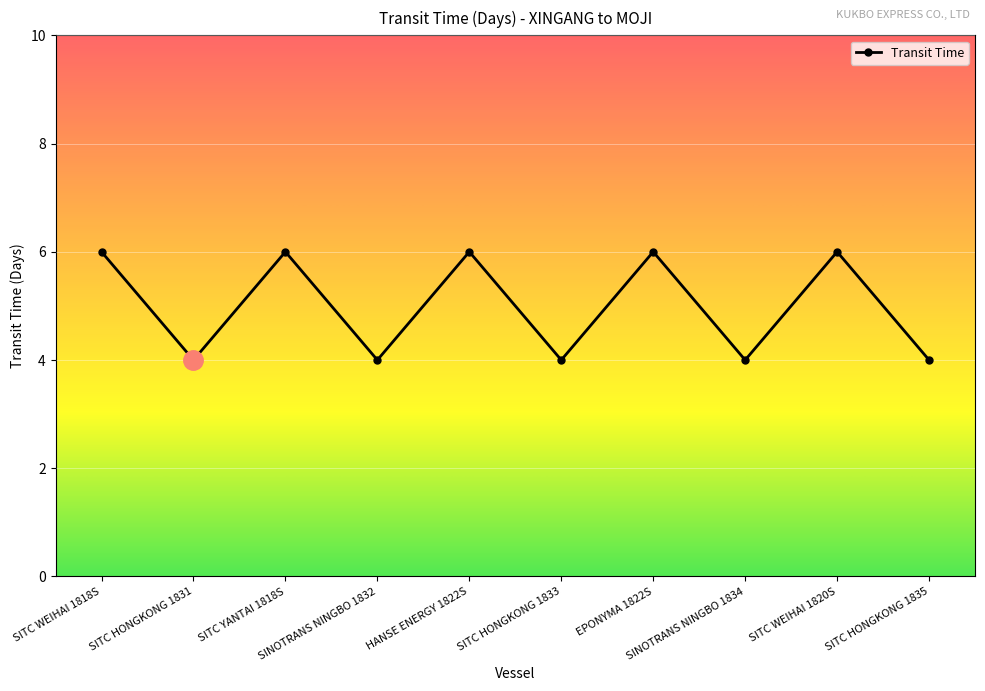

How many lines are shown in the chart?

1